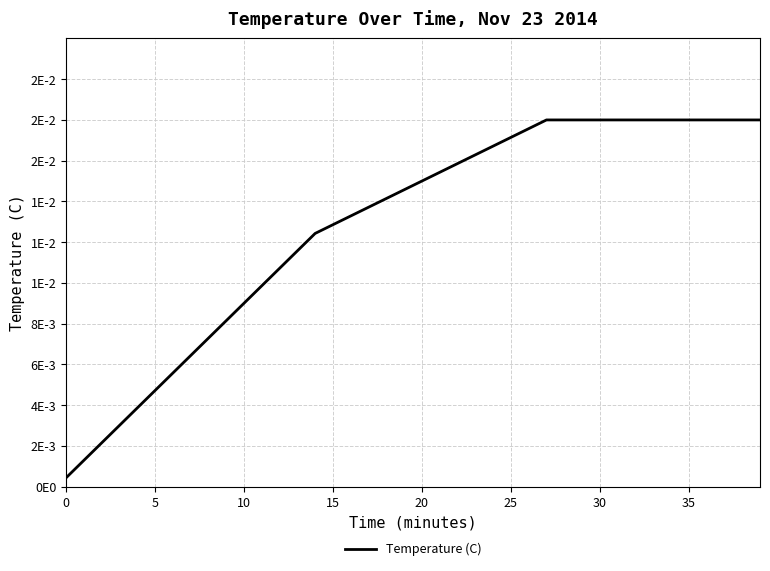

What is the label of the 29th point from the left?

28